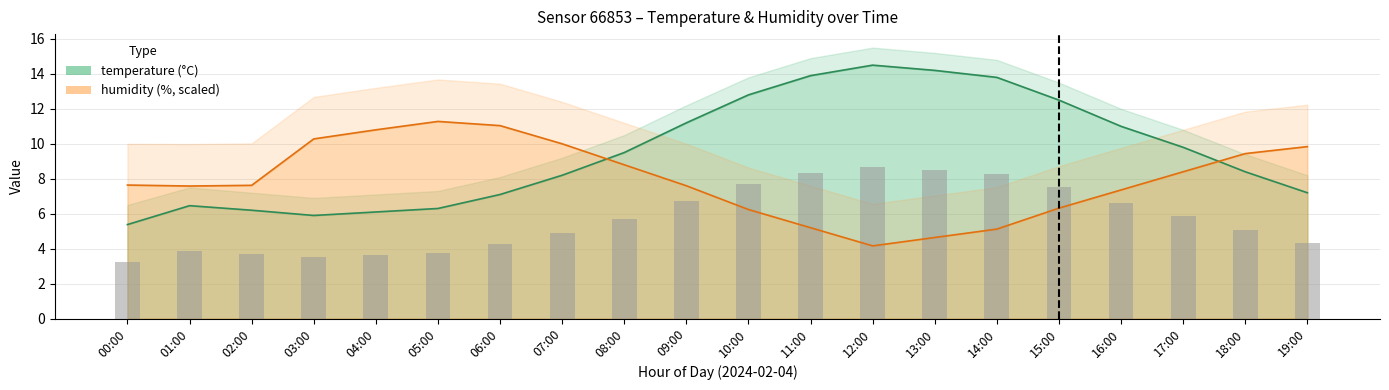

At which category does the chart reach its peak across all series?

12:00